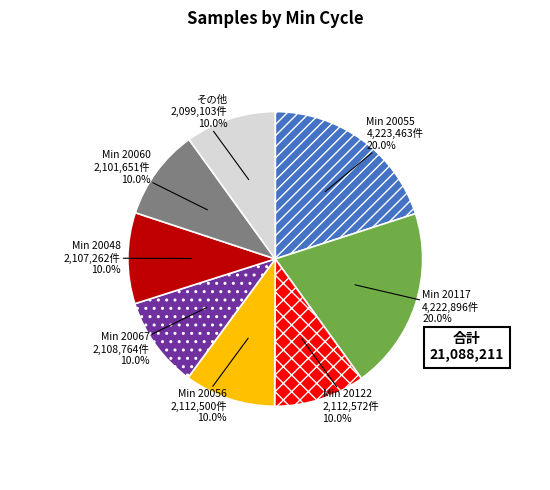

Combined, what portion of the pie is Min 20067 and Min 20122?

20.0%